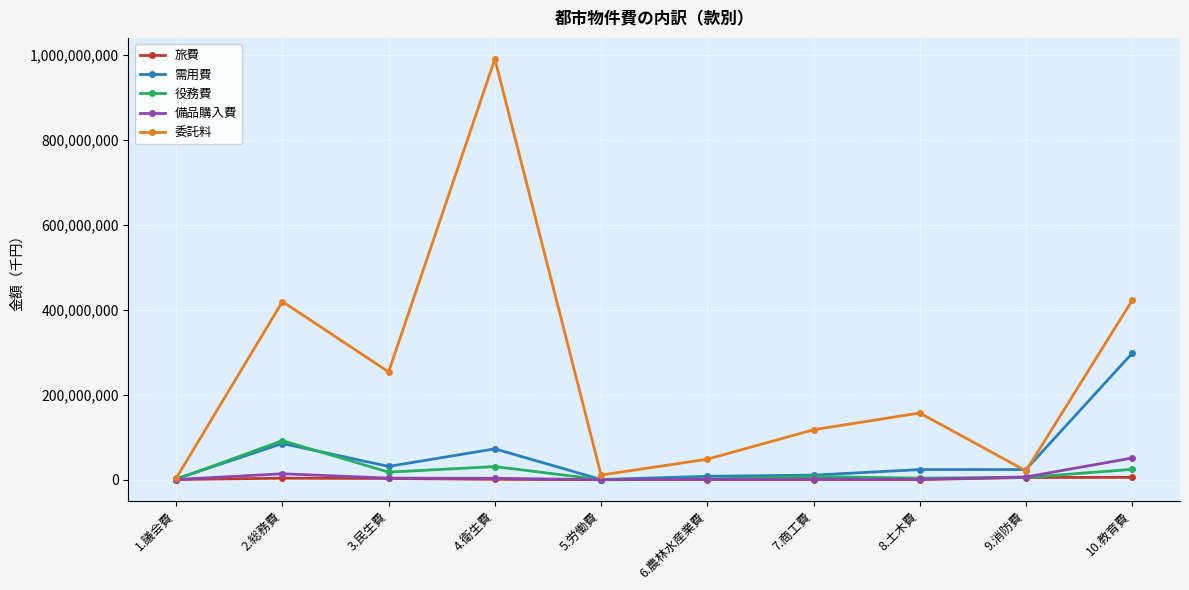

At which category is the sum across all series the highest?

4.衛生費